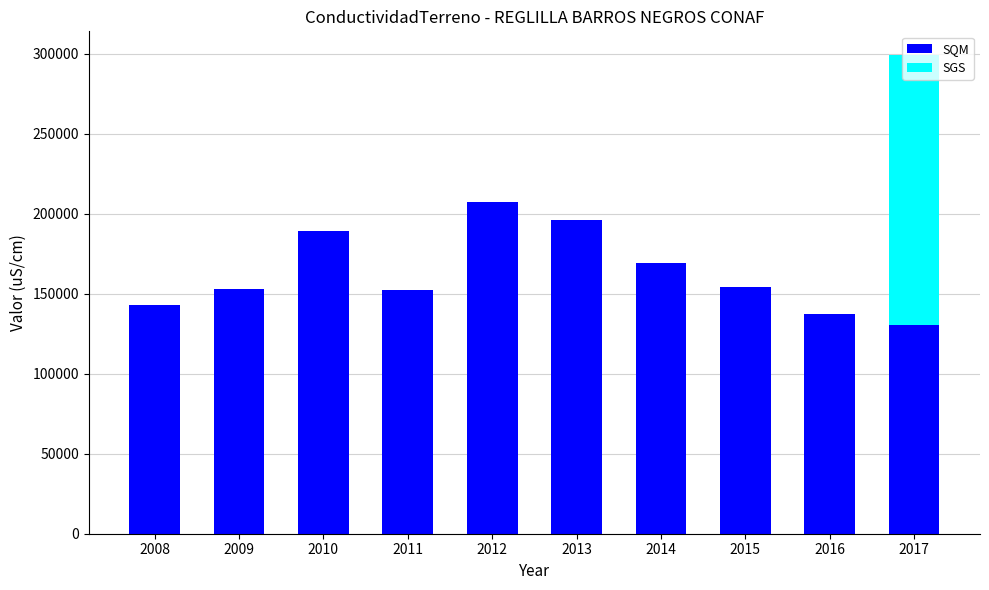

What is the maximum value for SQM?

207300.0